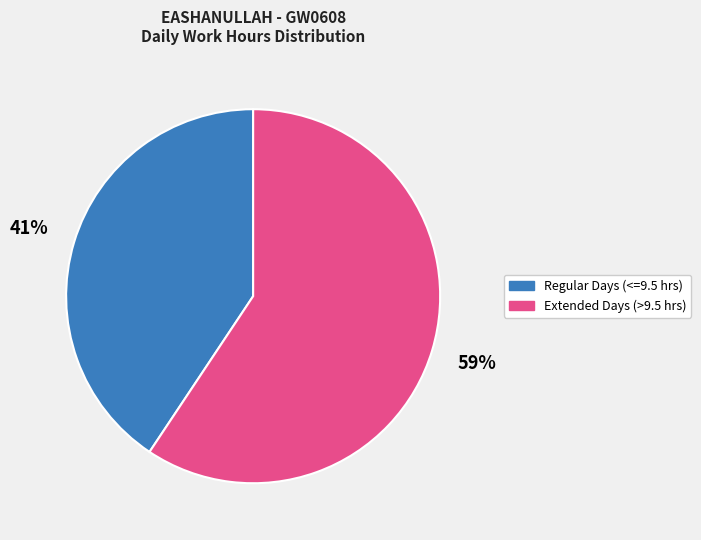

To the nearest percent, what is the average slice percentage?

50%